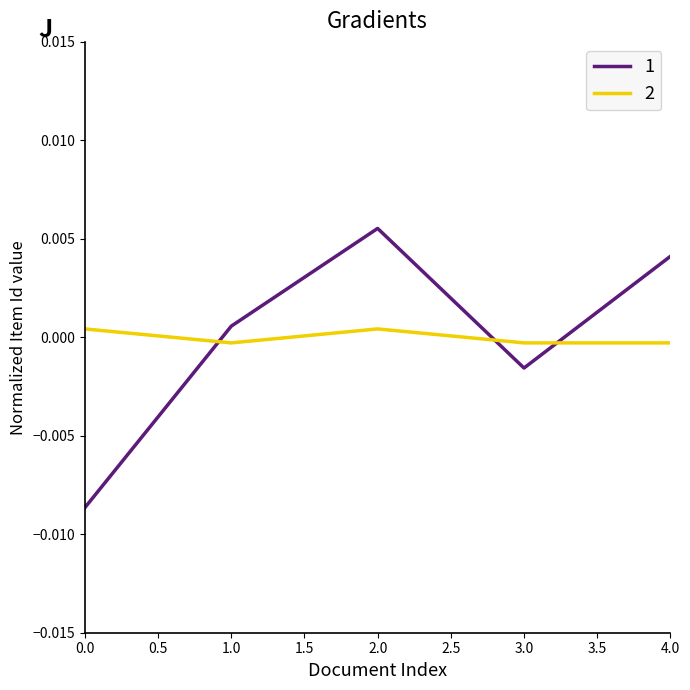

Rank the series by their maximum value, from lowest to highest.

2, 1